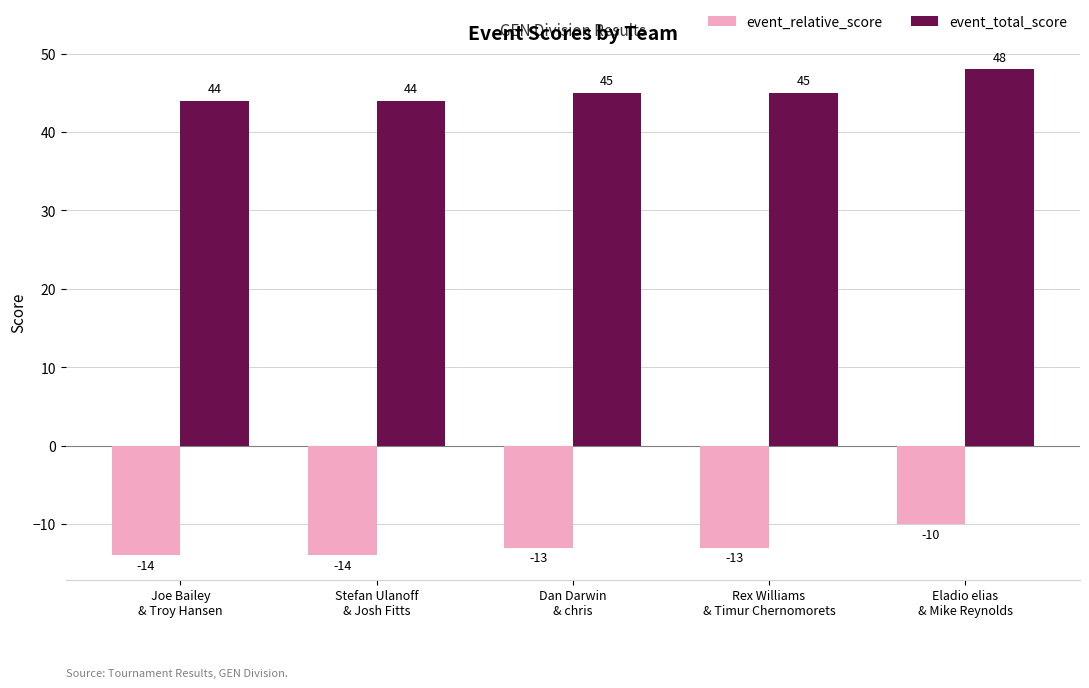

What is the minimum value for event_total_score?

44